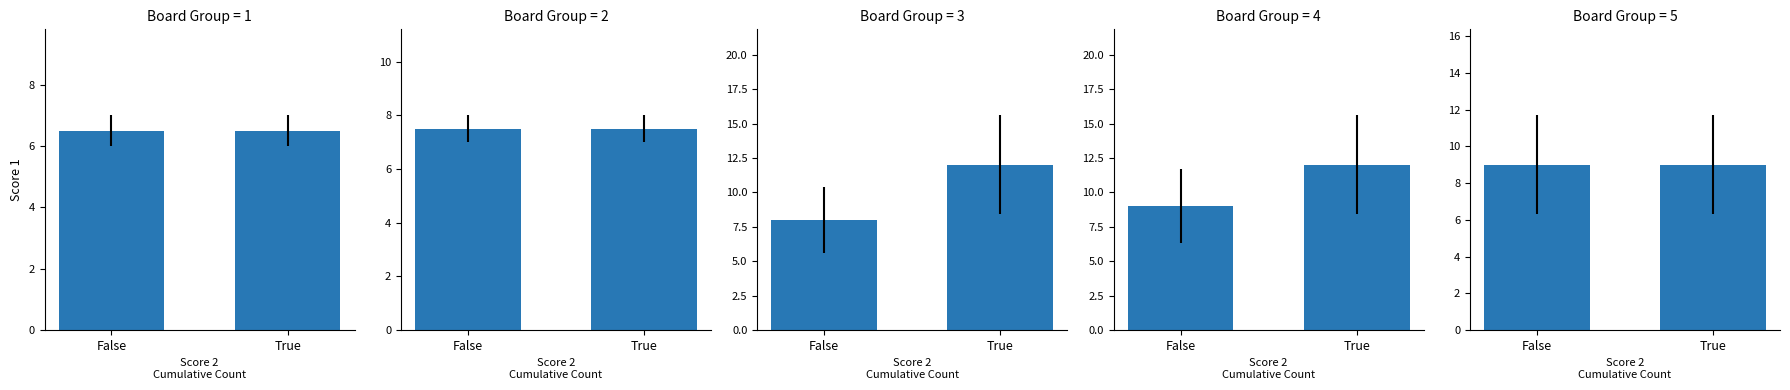

The Score 1 series shows 12 at 7. True or false?

True